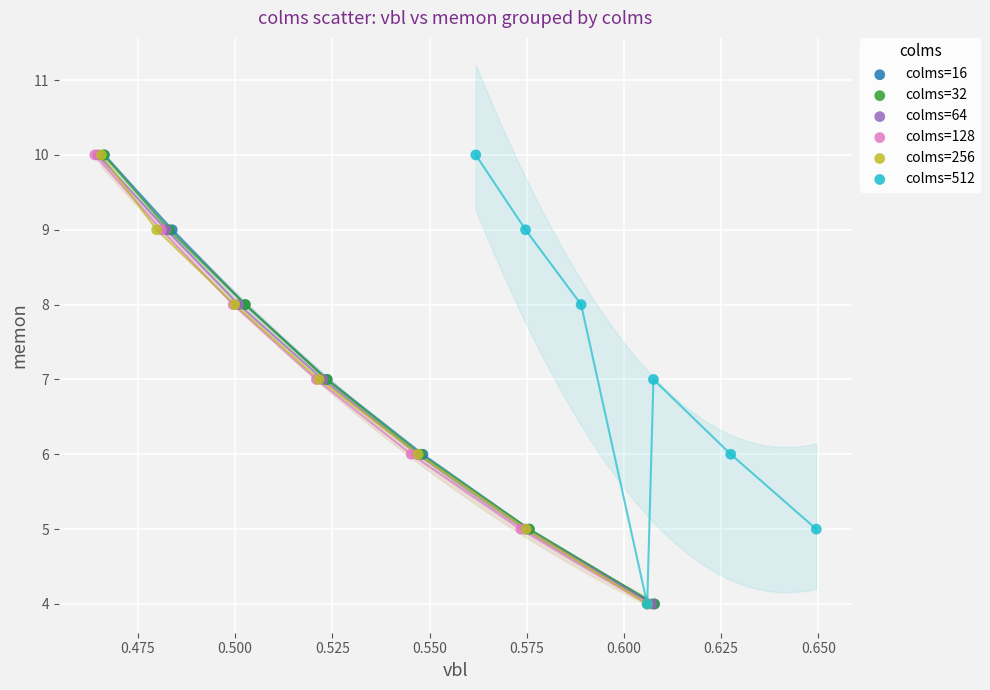

What are all the series names shown in the legend?

colms=16, colms=32, colms=64, colms=128, colms=256, colms=512